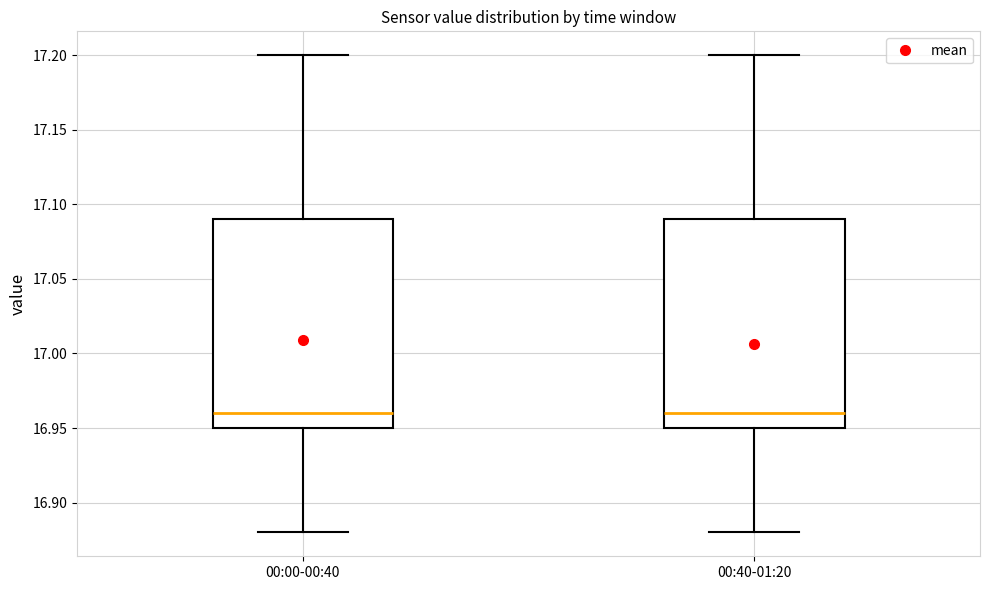

Reading left to right, read every box against the y-axis: the position of its median line, the range the box covers, and the ends of its whiskers. The values are not printed on the chart, so give them approximately, as read against the axis.

00:00-00:40: median 16.96, box 16.95 to 17.09, whiskers 16.88 to 17.20
00:40-01:20: median 16.96, box 16.95 to 17.09, whiskers 16.88 to 17.20